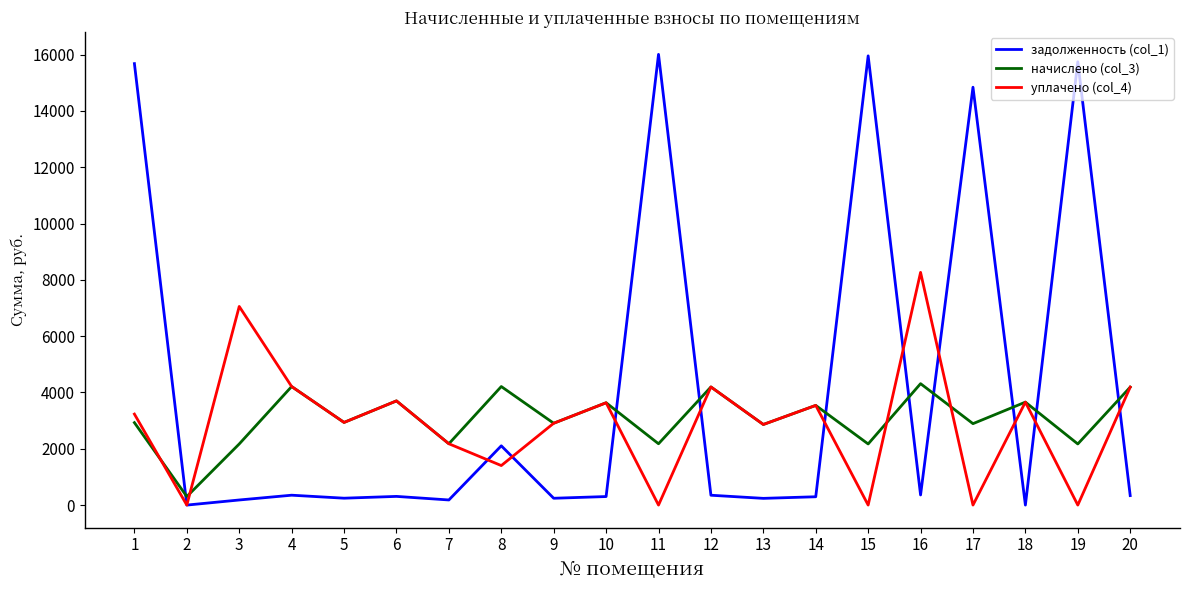

How many interior local valleys does the уплачено (col_4) series have?

8